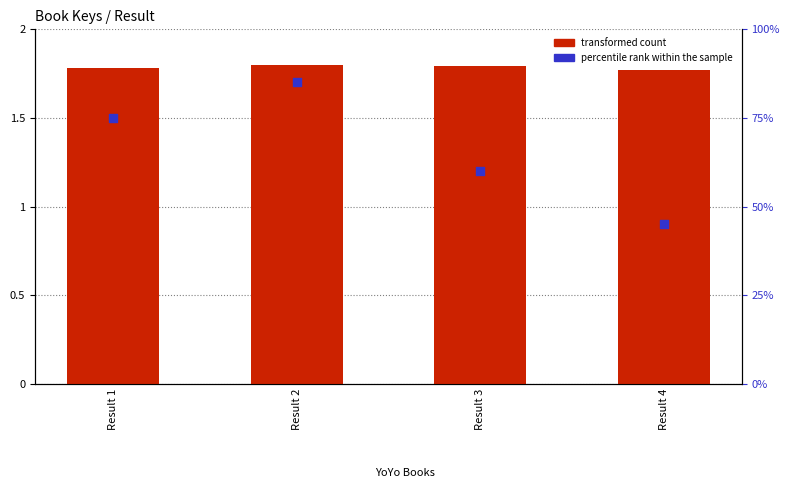

At which category is the sum across all series the highest?

Result 2